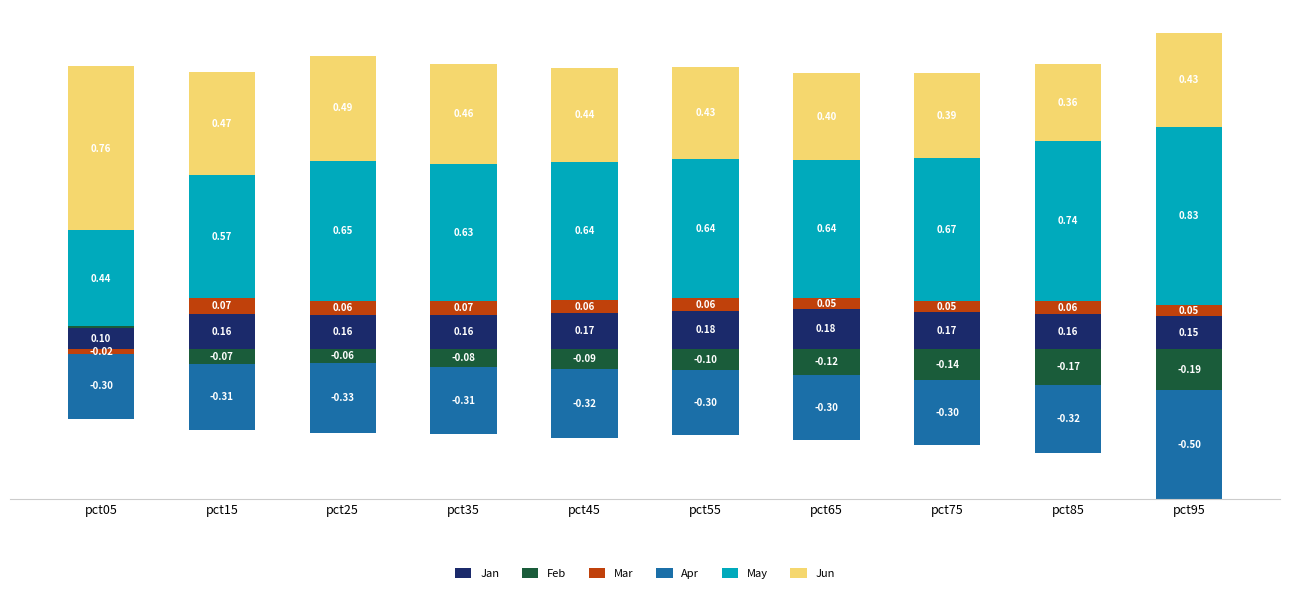

The Jun series shows 0.4 at pct75. True or false?

True